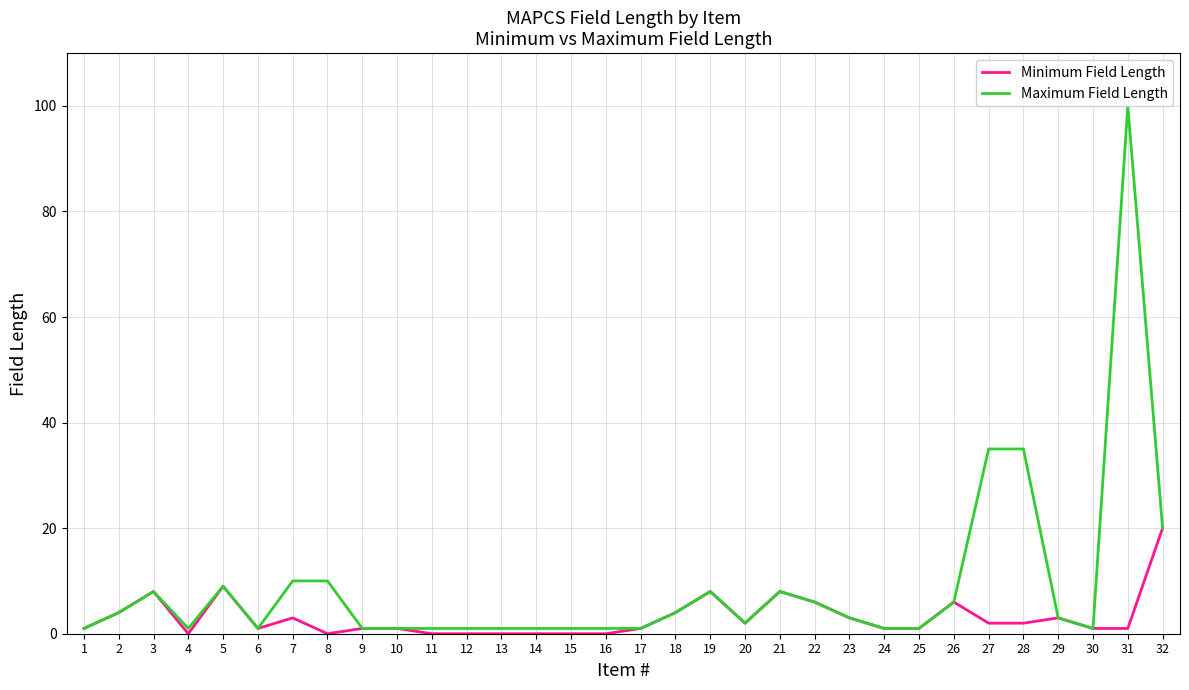

At which category is the sum across all series the highest?

31